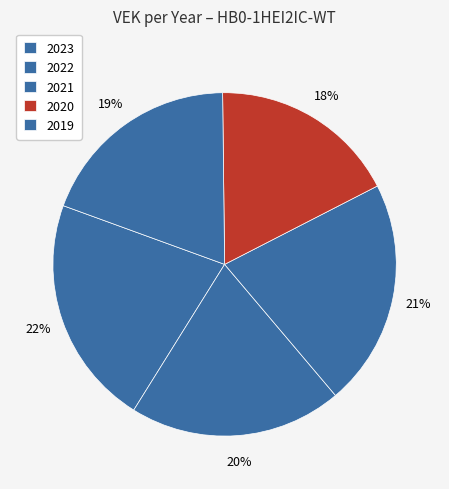

What is the smallest slice in the pie chart?

2020